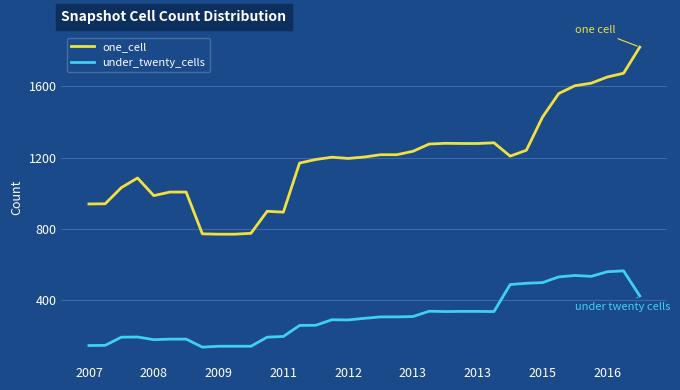

Which series has the largest total across all categories?

one_cell